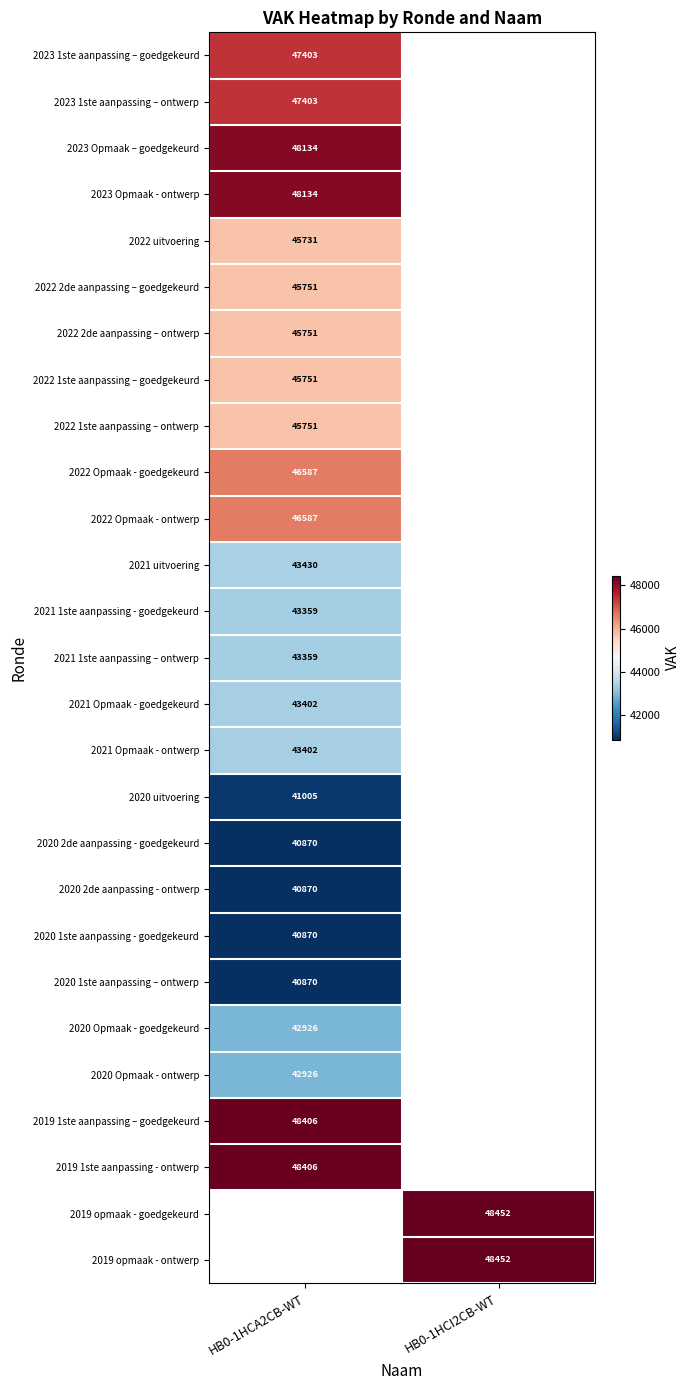

Is it true that 2023 Opmaak – goedgekeurd equals 48134 at HB0-1HCA2CB-WT?

True